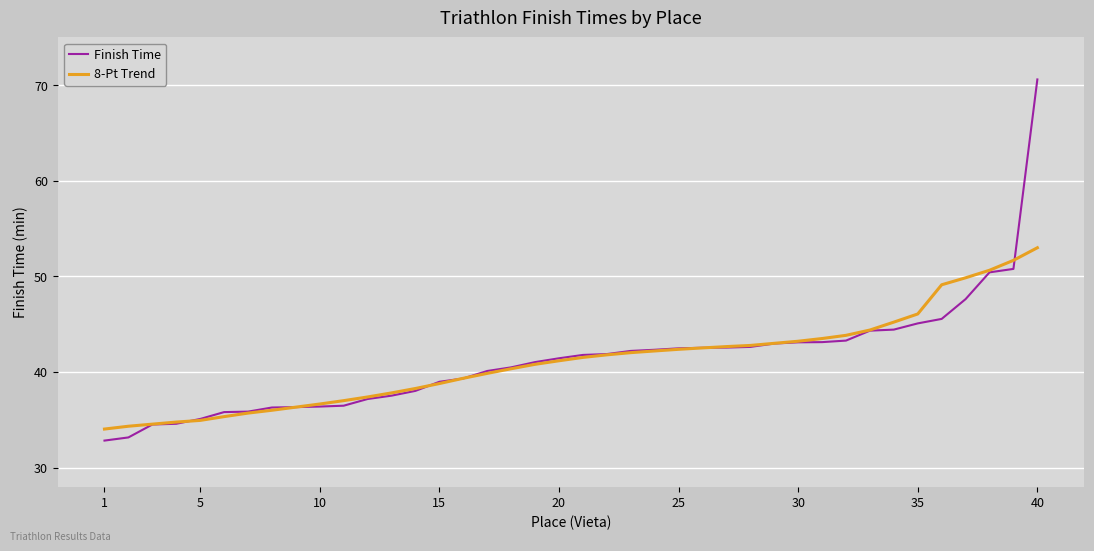

Which series has the largest range (max minus min)?

Finish Time